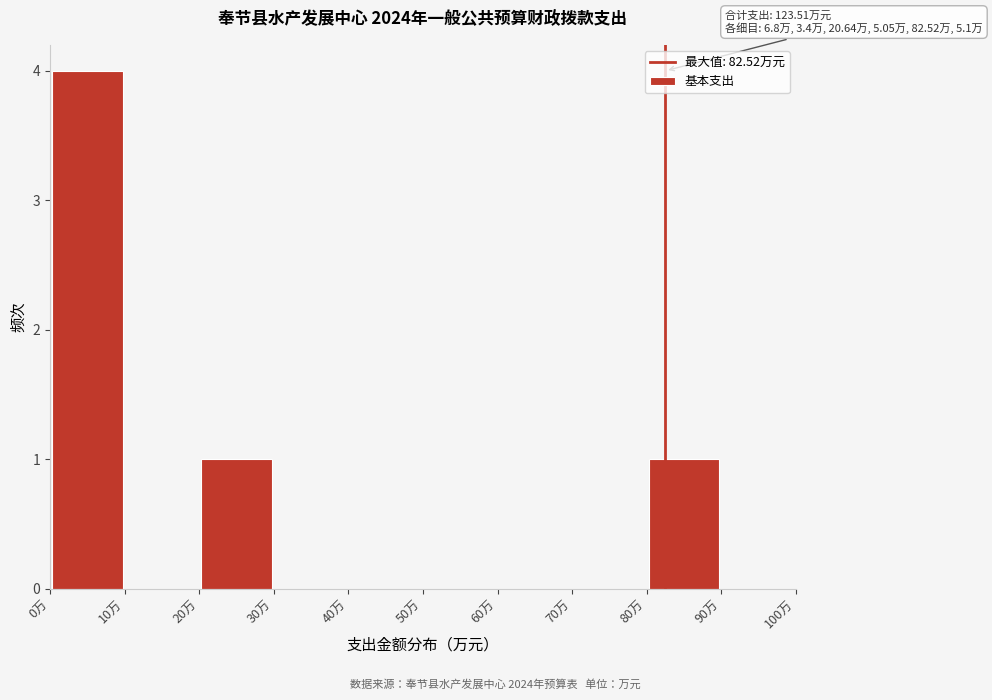

Over which range of the x-axis is the bar tallest?

0 to 10